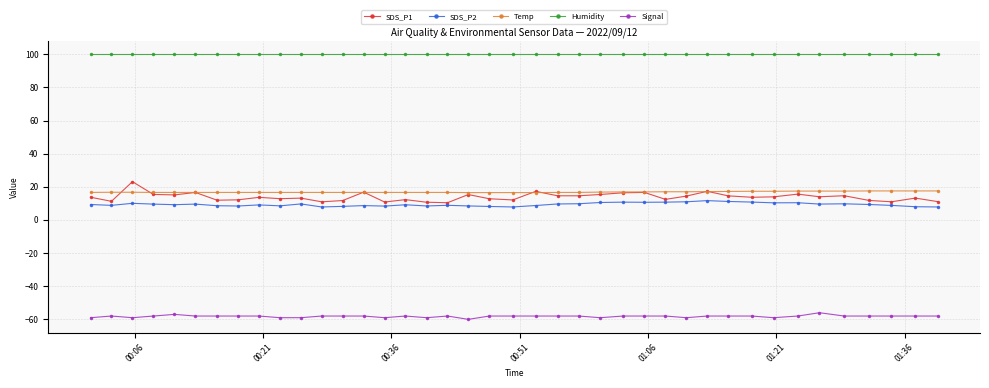

True or false: Signal and SDS_P2 intersect in this chart.

False